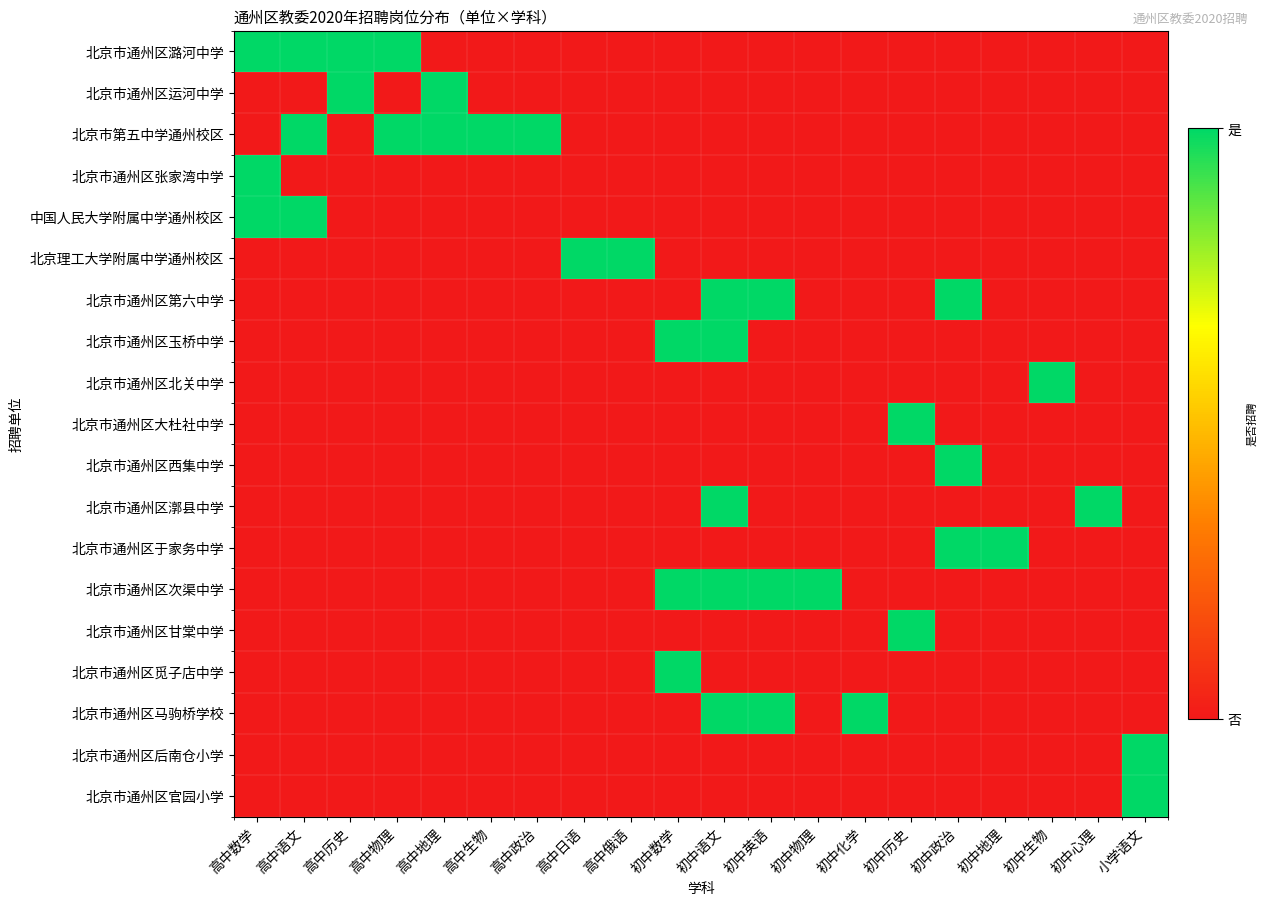

At which category is the sum across all series the highest?

初中语文